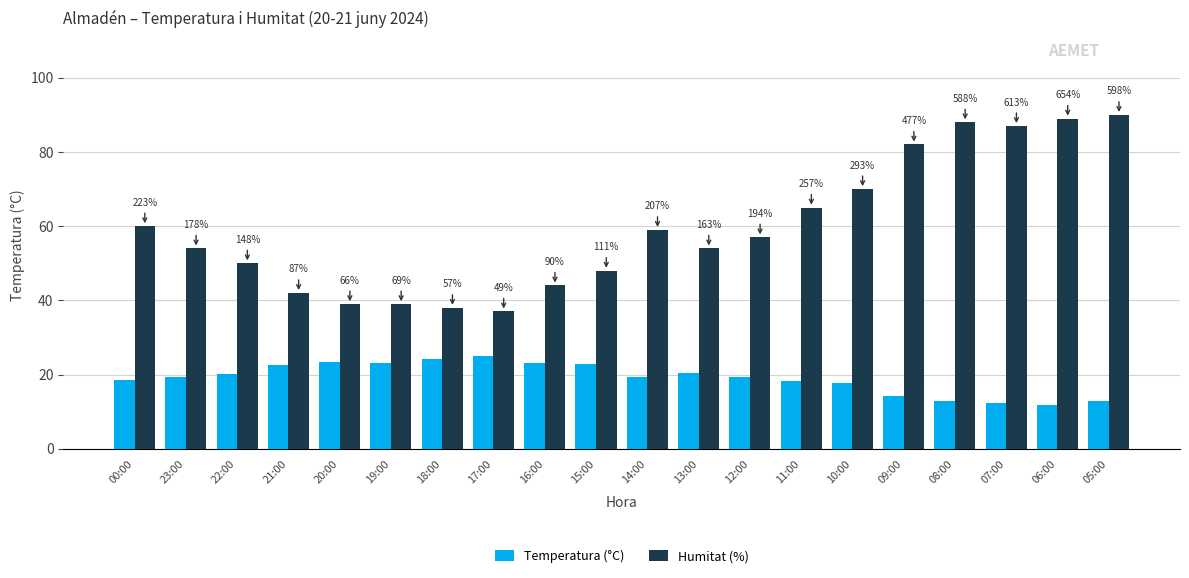

Which category has the lowest value across all series?

06:00